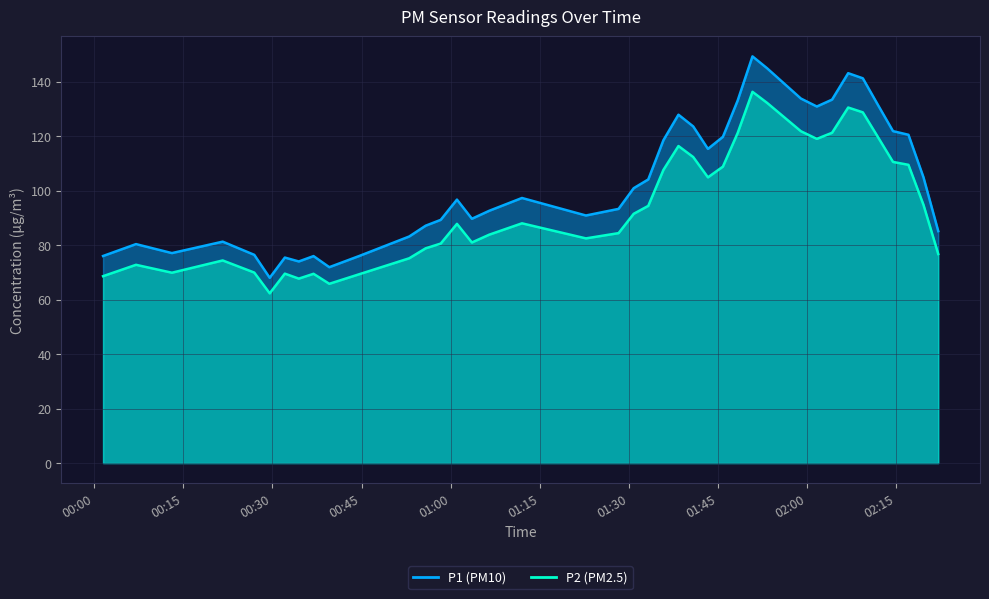

In P2, how many points are lower than both neighbors (excluding endpoints)?

8